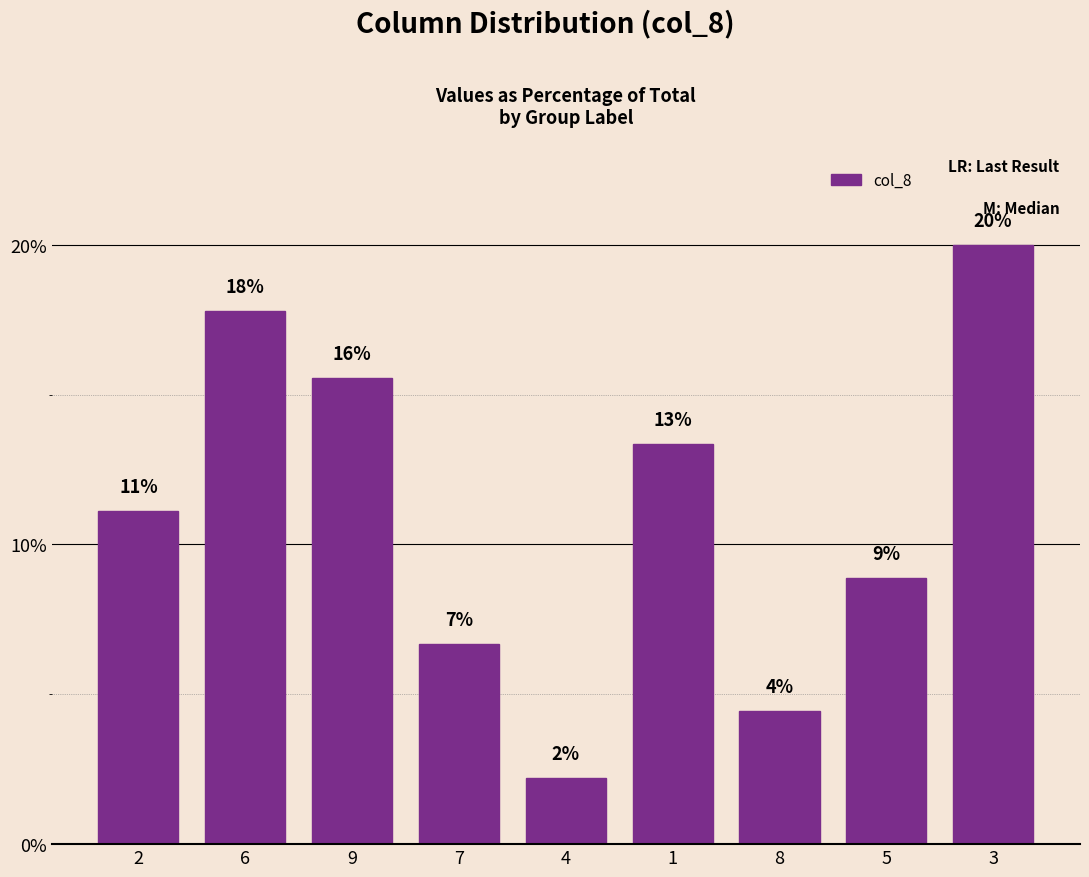

Is it true that the value at 9 is 23.3?

False